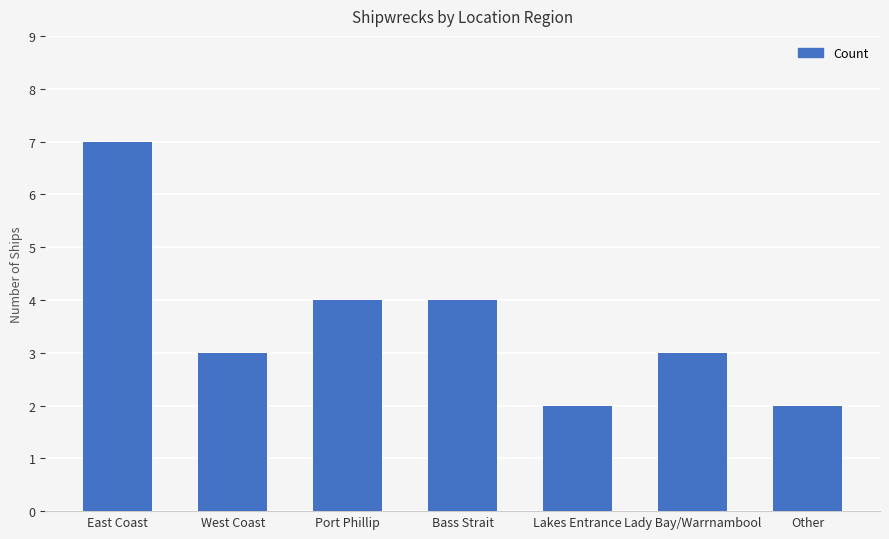

What is the greatest value displayed?

7